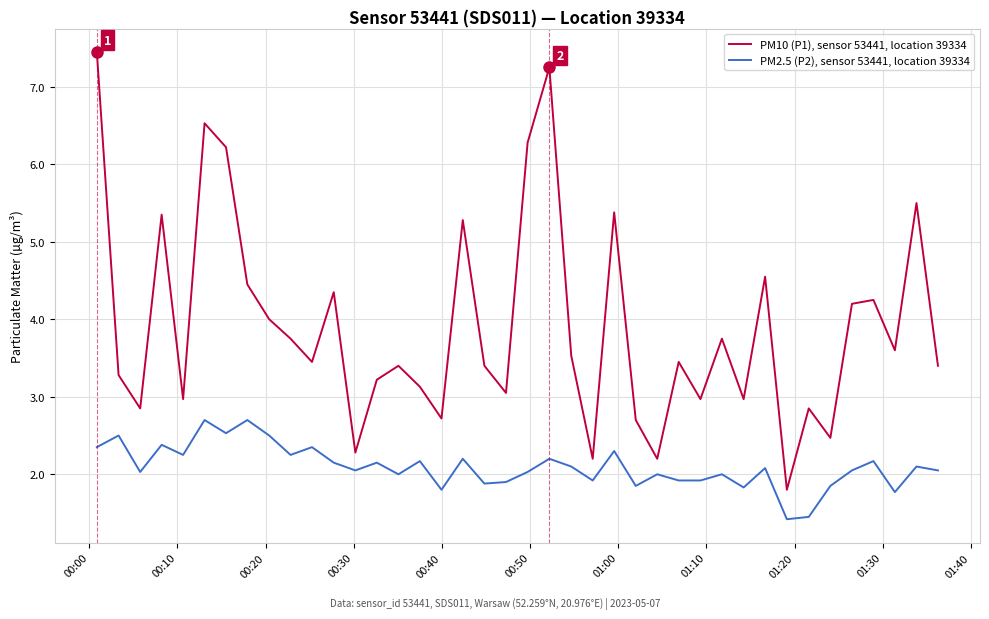

Which series has the largest total across all categories?

PM10 (P1), sensor 53441, location 39334